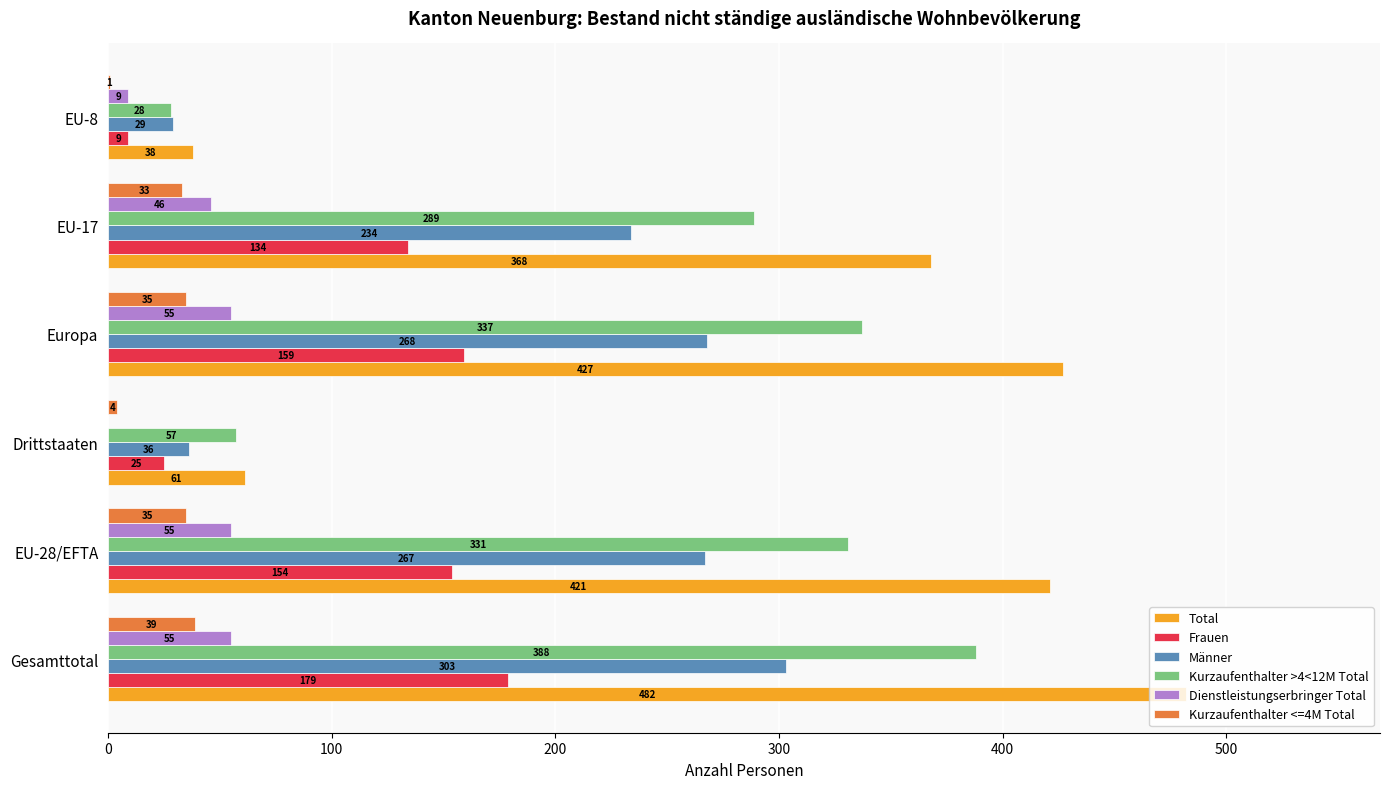

What is the sum of the Total values at EU-28/EFTA and Europa?

848